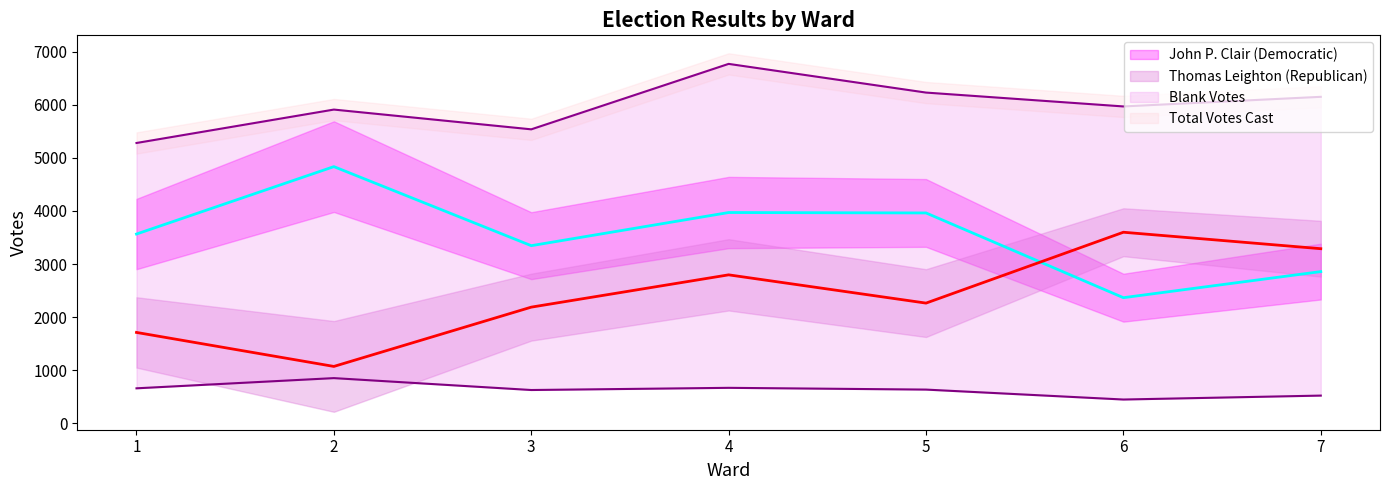

Rank the categories by Blank Votes value from lowest to highest.

6, 7, 3, 5, 1, 4, 2